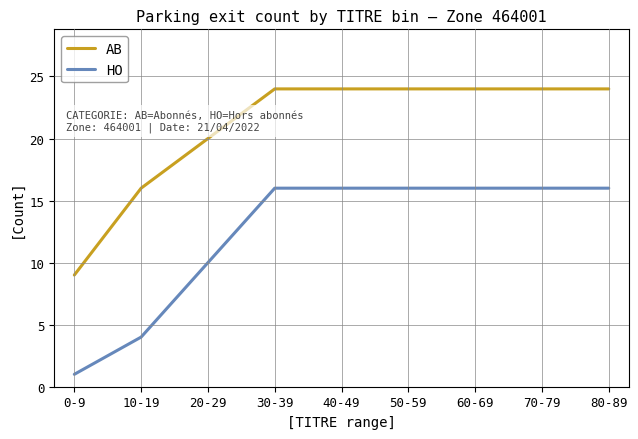

At how many categories does at least one series exceed 21?

6